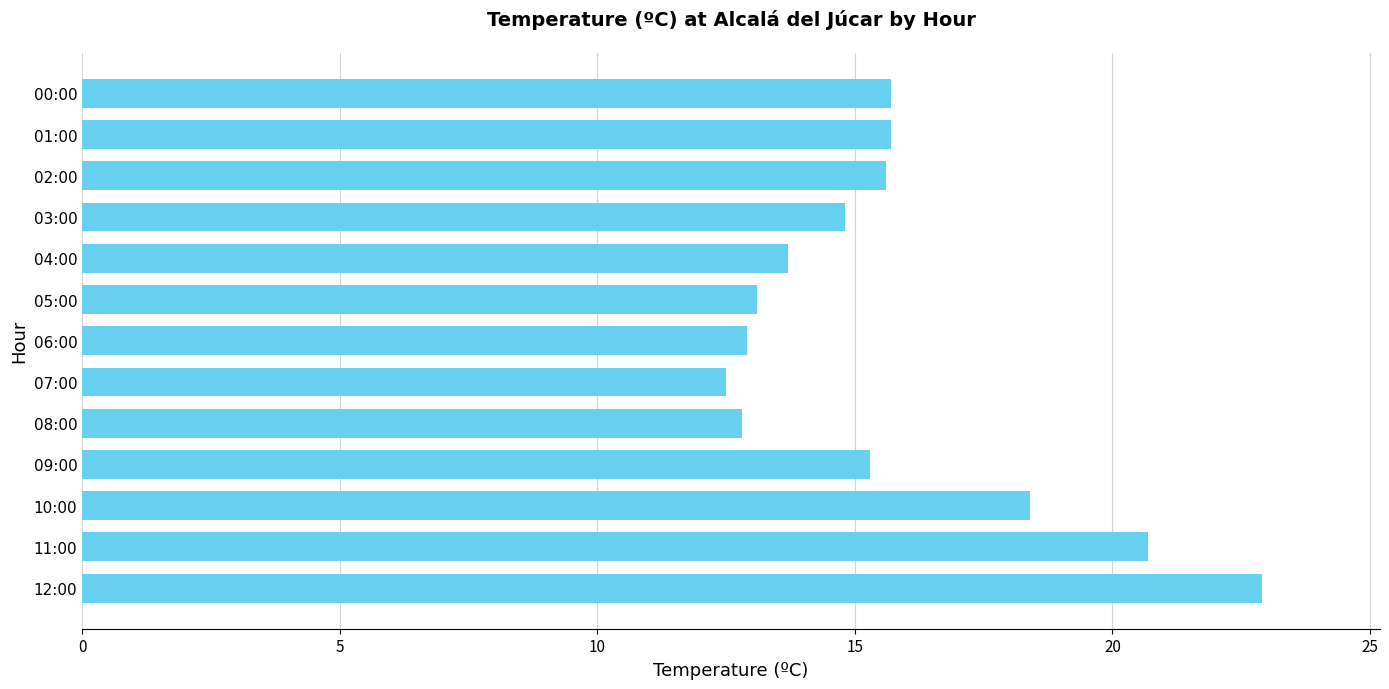

What is the approximate value at 10:00?

18.4